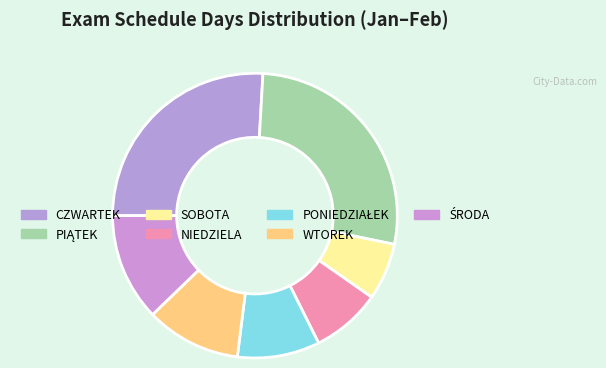

To the nearest percent, what is the difference between the largest and smallest slice percentages?

22%